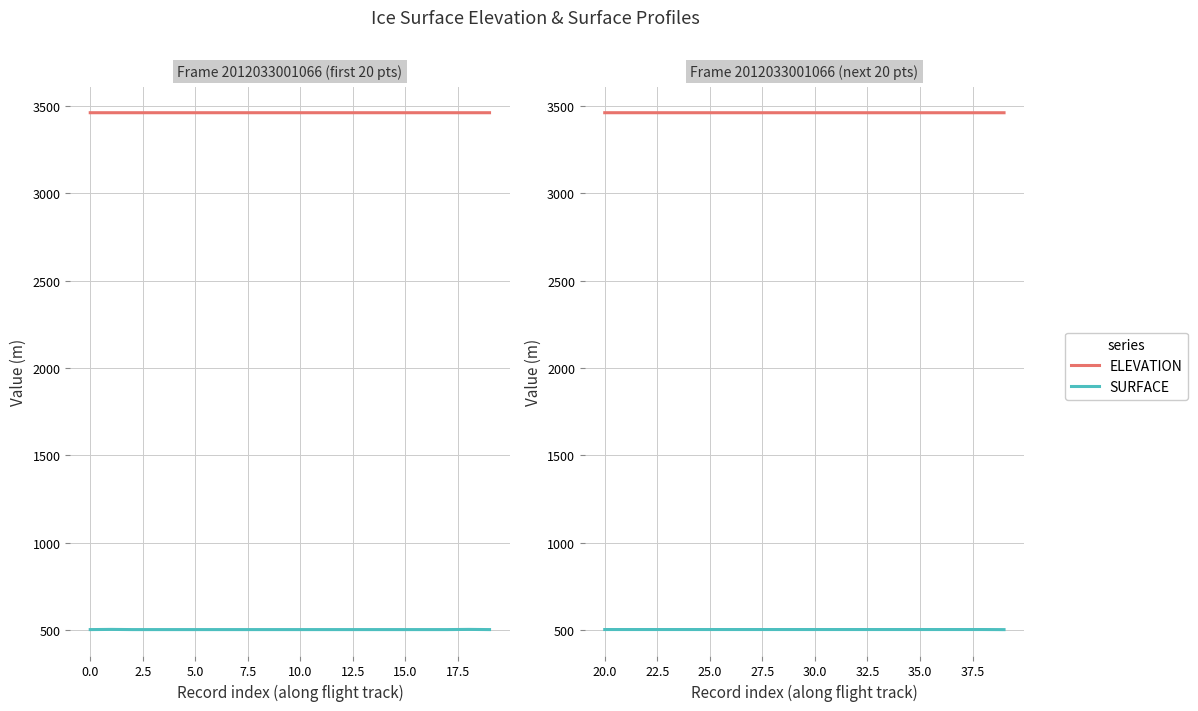

What is the label of the 8th point from the left?

15.0